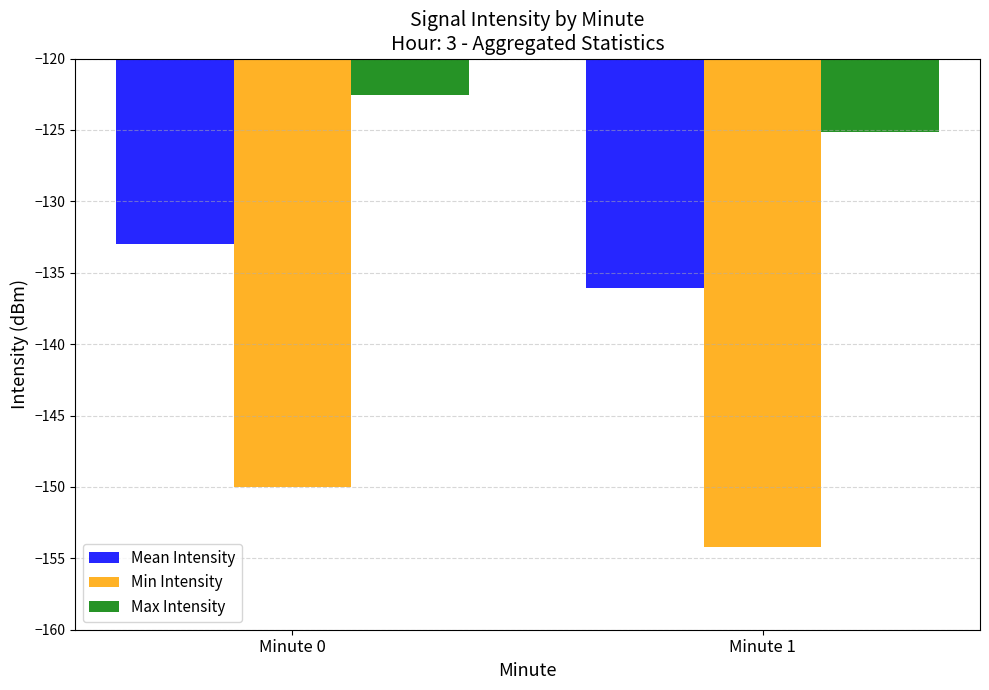

The value of Mean Intensity at Minute 0 is -233.2. True or false?

False